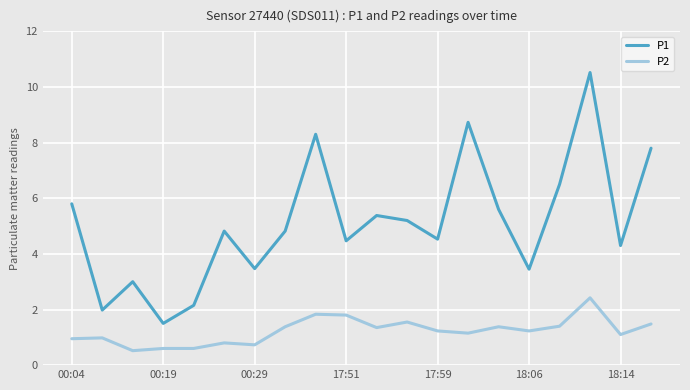

What is the difference between the maximum and minimum values in the P1 series?

9.0